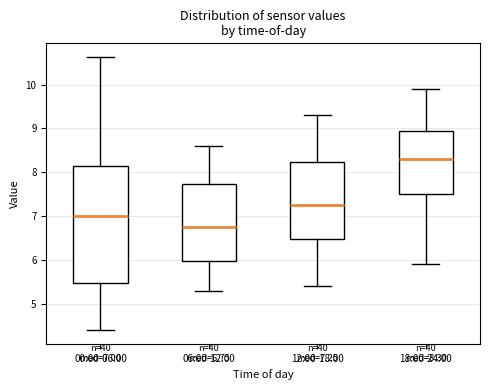

Which box's median line is the highest?

18:00-24:00